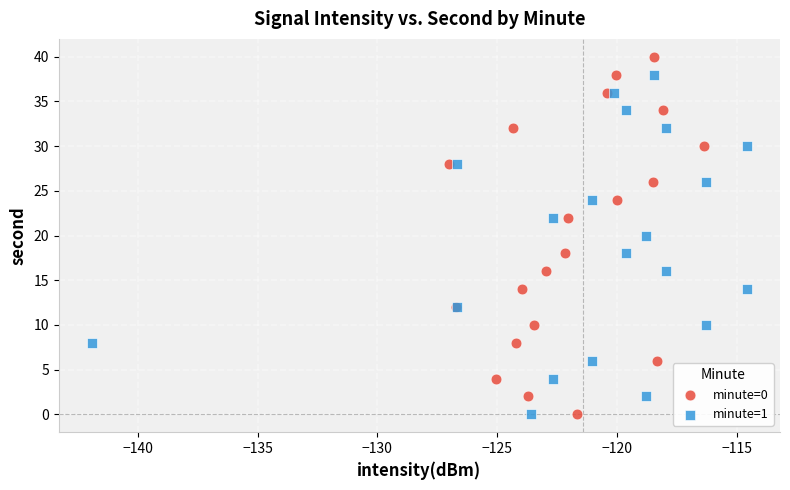

What are all the series names shown in the legend?

minute=0, minute=1